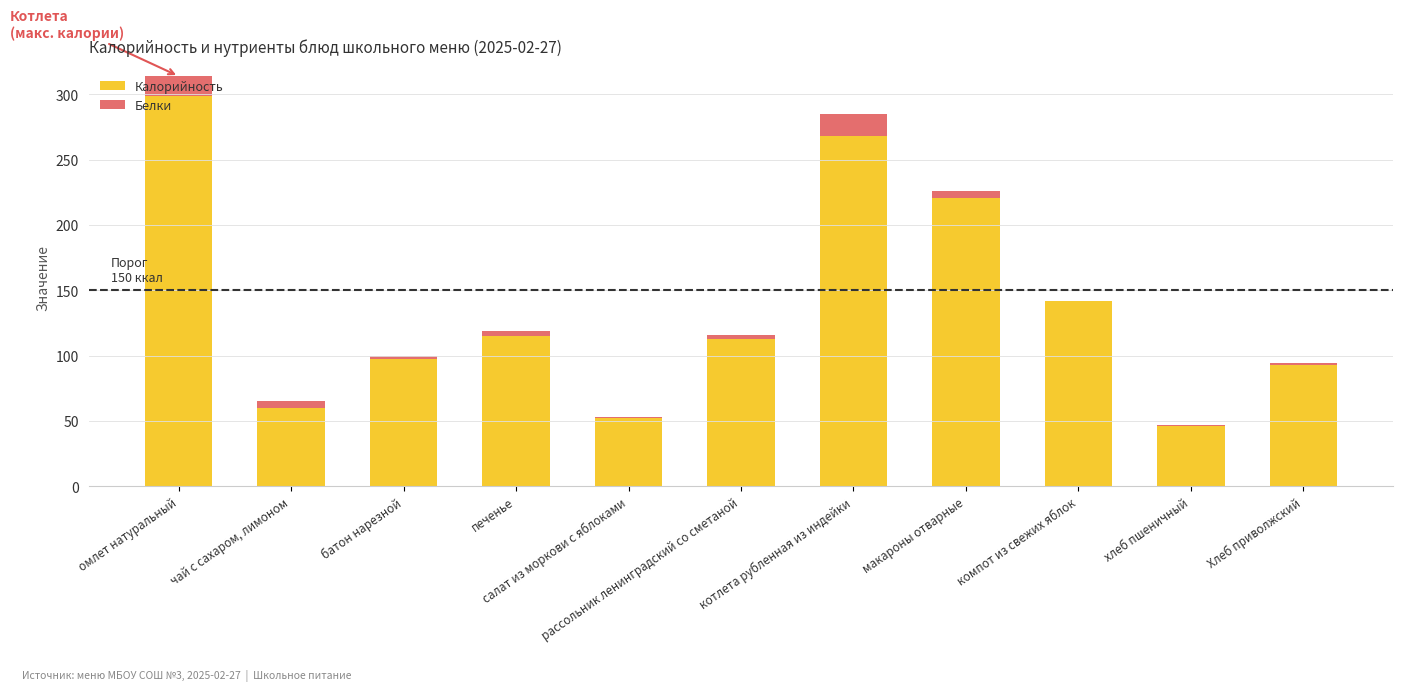

Are the bars grouped side by side (vs. stacked)?

No